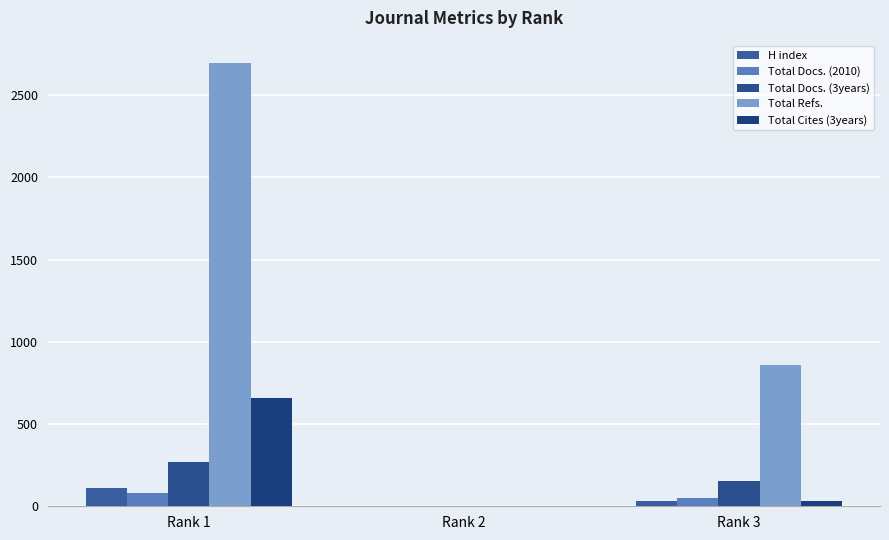

At which category does the chart reach its minimum across all series?

Rank 2